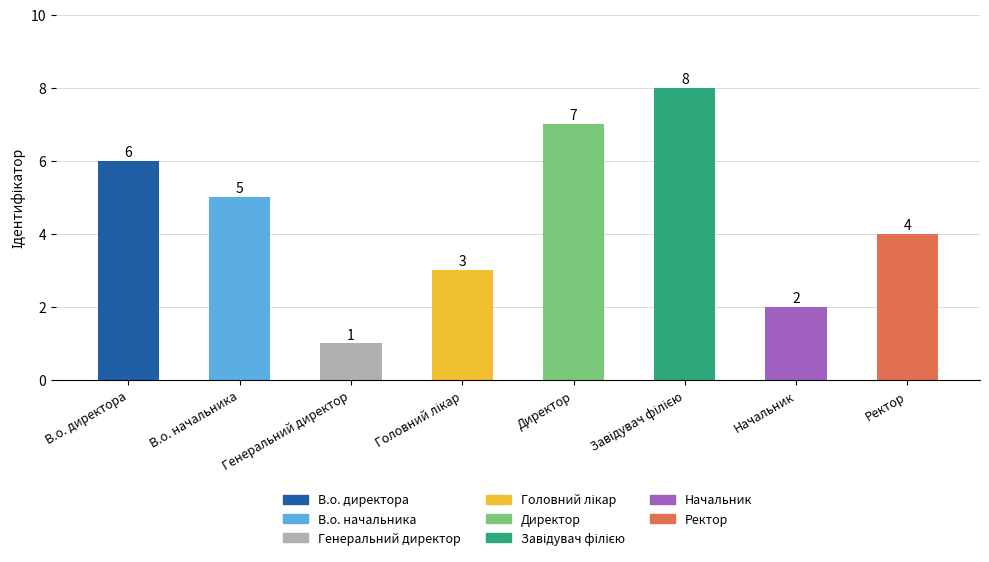

Where is the data nearest to the value 4?

Ректор